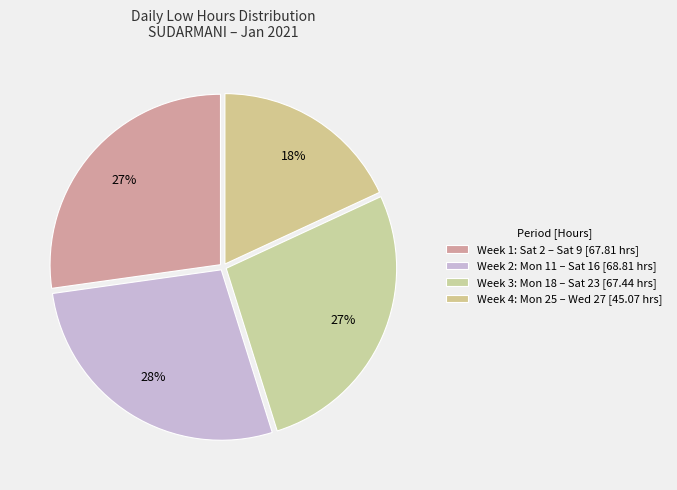

Is there any slice that represents more than half of the pie?

No